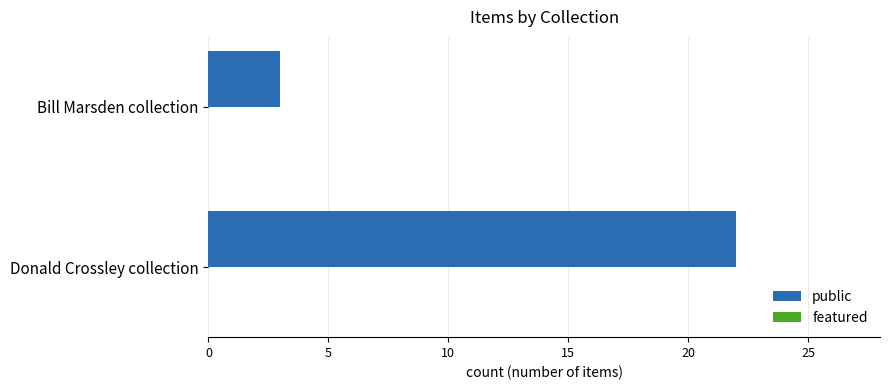

List the labels in order of value, smallest first.

Bill Marsden collection, Donald Crossley collection